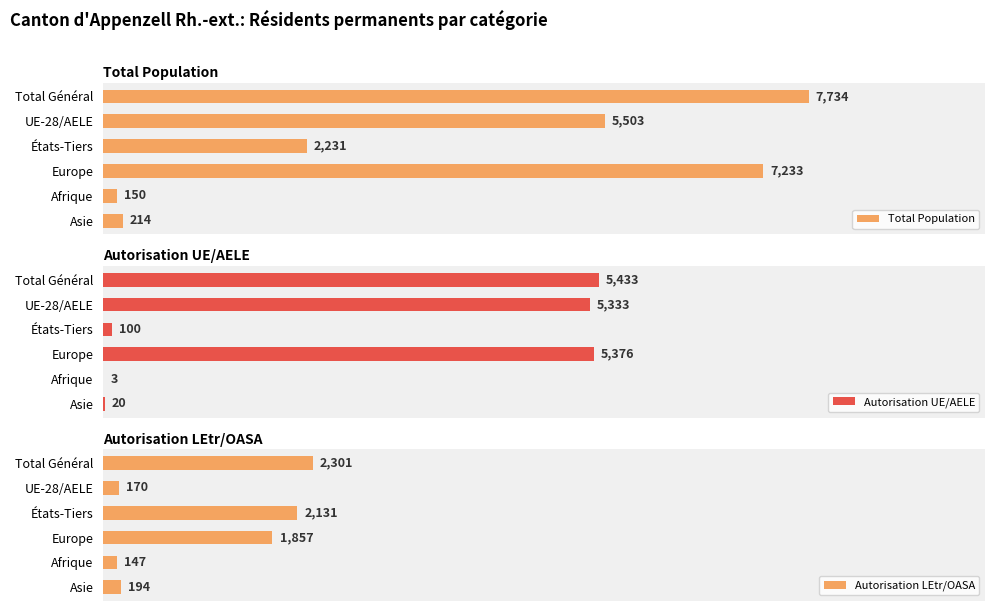

List the labels in order of Total Population value, largest first.

Total Général, Europe, UE-28/AELE, États-Tiers, Asie, Afrique